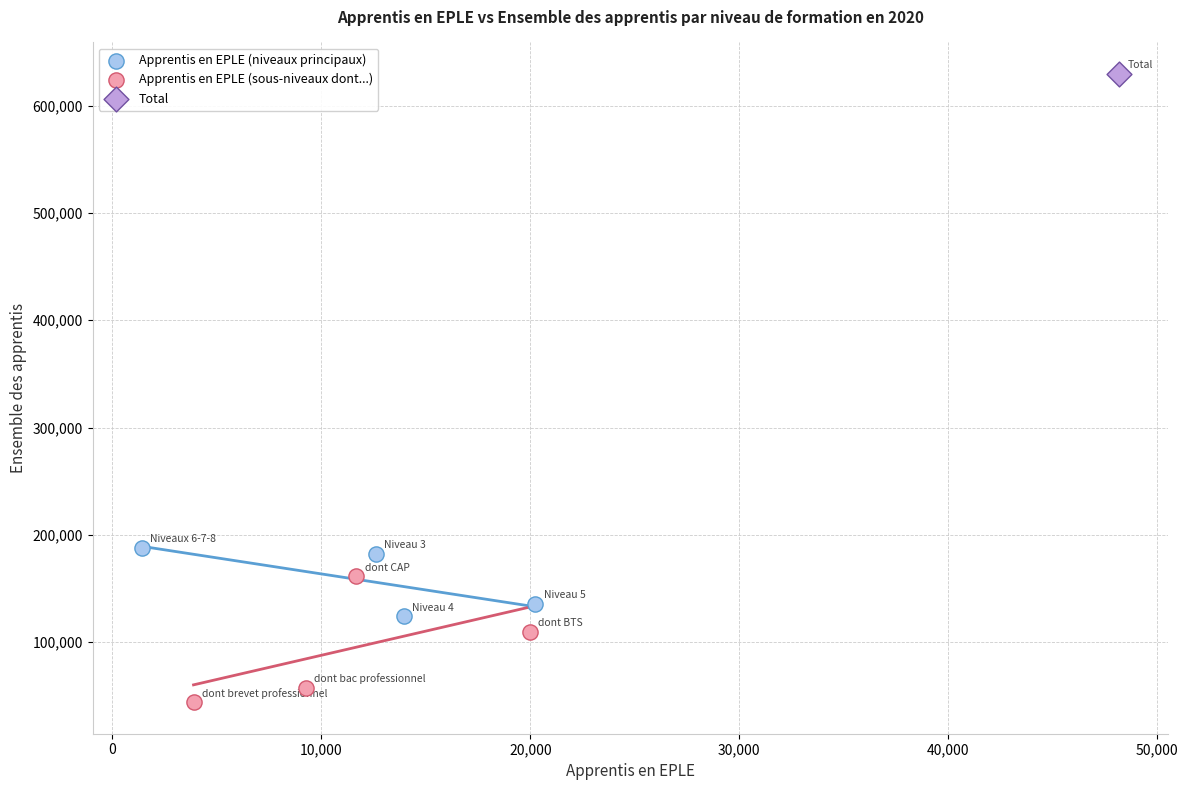

What are all the series names shown in the legend?

Apprentis en EPLE (niveaux principaux), Apprentis en EPLE (sous-niveaux dont...), Total